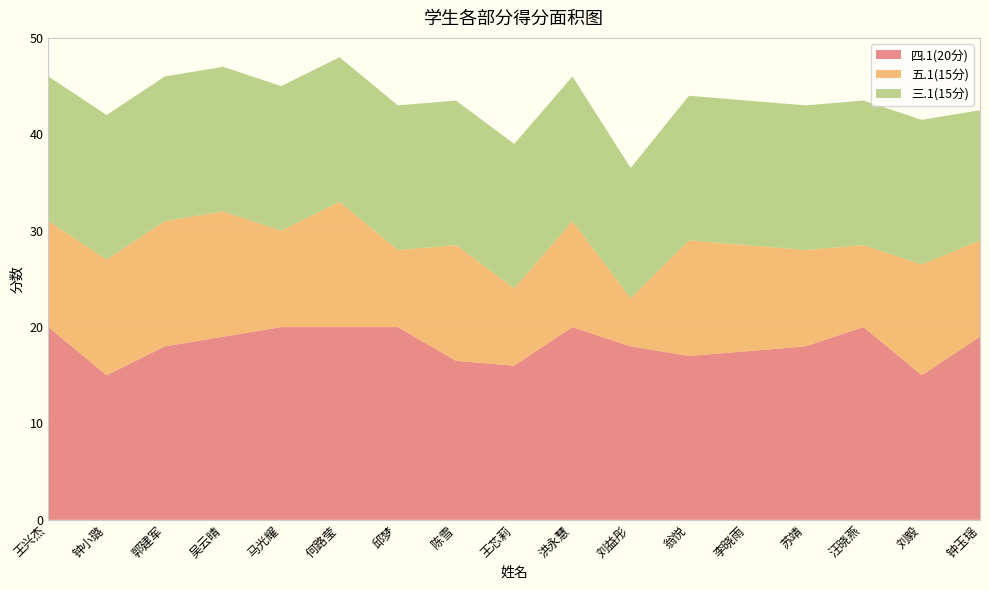

Reading left to right, what are all the values shown in this chart?

四.1(20分): 20.0	15.0	18.0	19.0	20.0	20.0	20.0	16.5	16.0	20.0	18.0	17.0	17.5	18.0	20.0	15.0	19.0
五.1(15分): 11.0	12.0	13.0	13.0	10.0	13.0	8.0	12.0	8.0	11.0	5.0	12.0	11.0	10.0	8.5	11.5	10.0
三.1(15分): 15.0	15.0	15.0	15.0	15.0	15.0	15.0	15.0	15.0	15.0	13.5	15.0	15.0	15.0	15.0	15.0	13.5